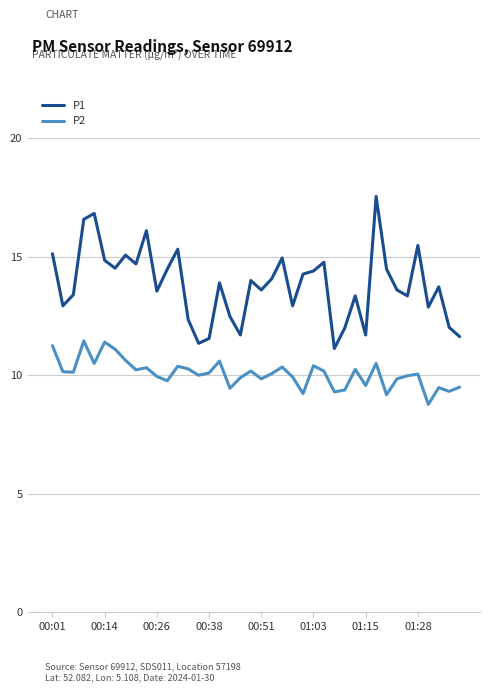

What is the sum of all P2 values?

402.9